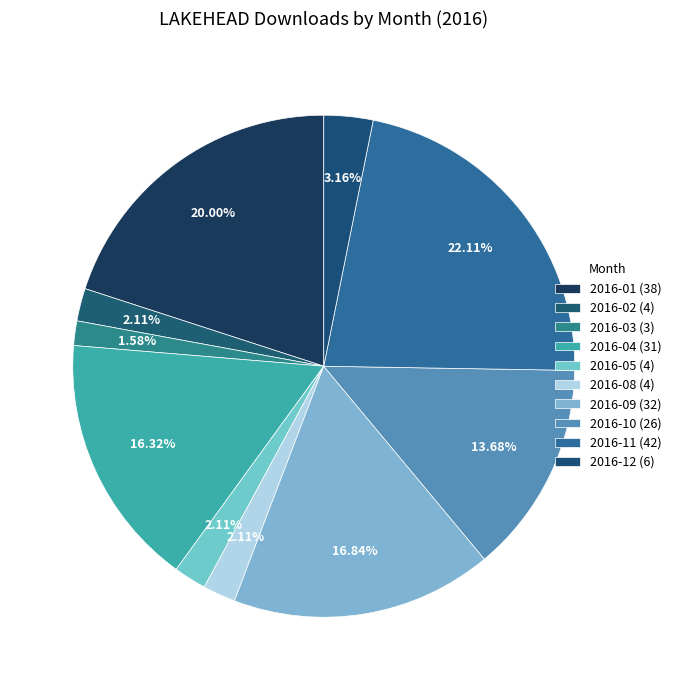

How many segments does this pie chart have?

10